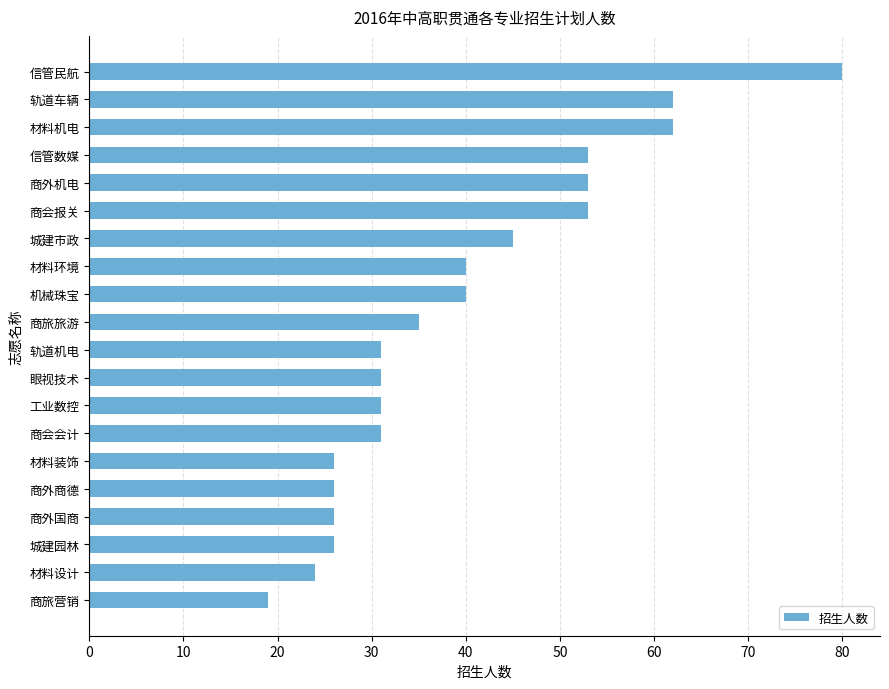

What value does the data have at 工业数控?

31